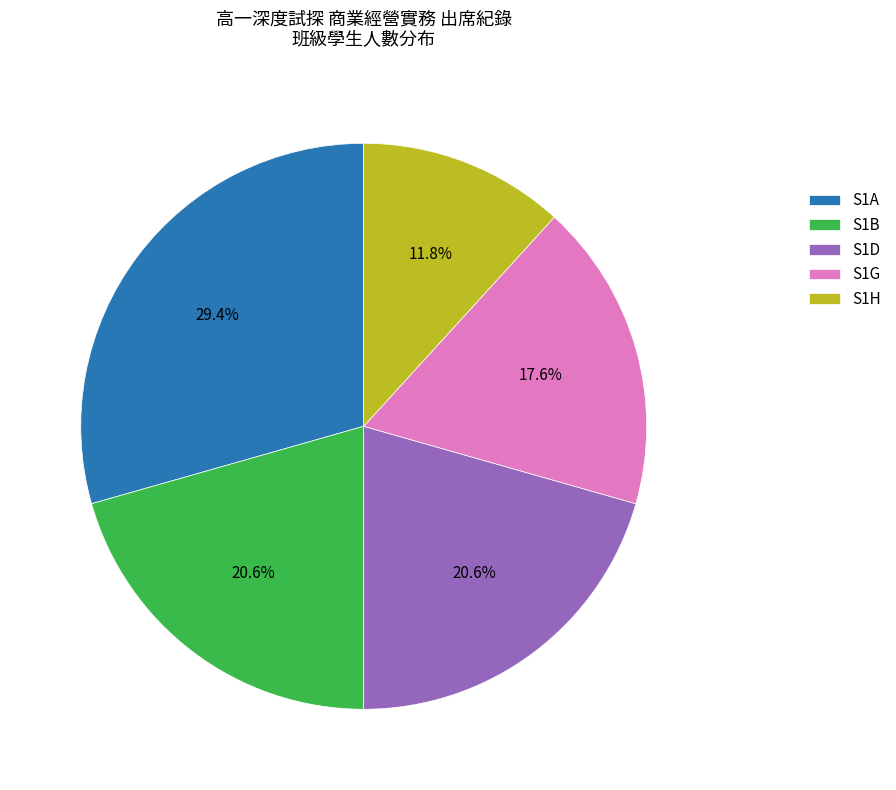

What percentage is the S1H slice, to the nearest percent?

12%